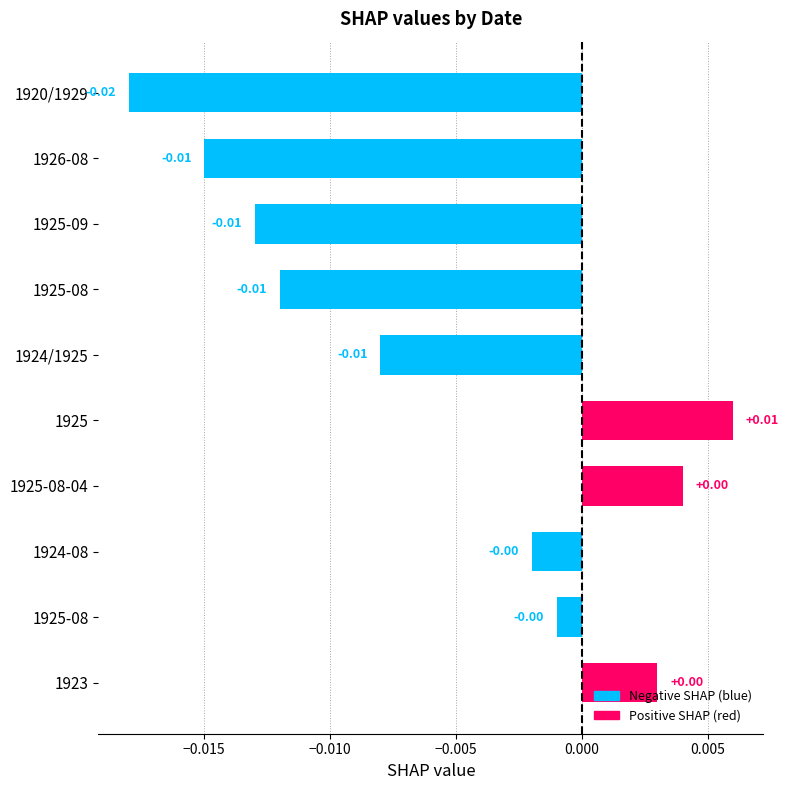

Does the chart contain stacked bars?

No